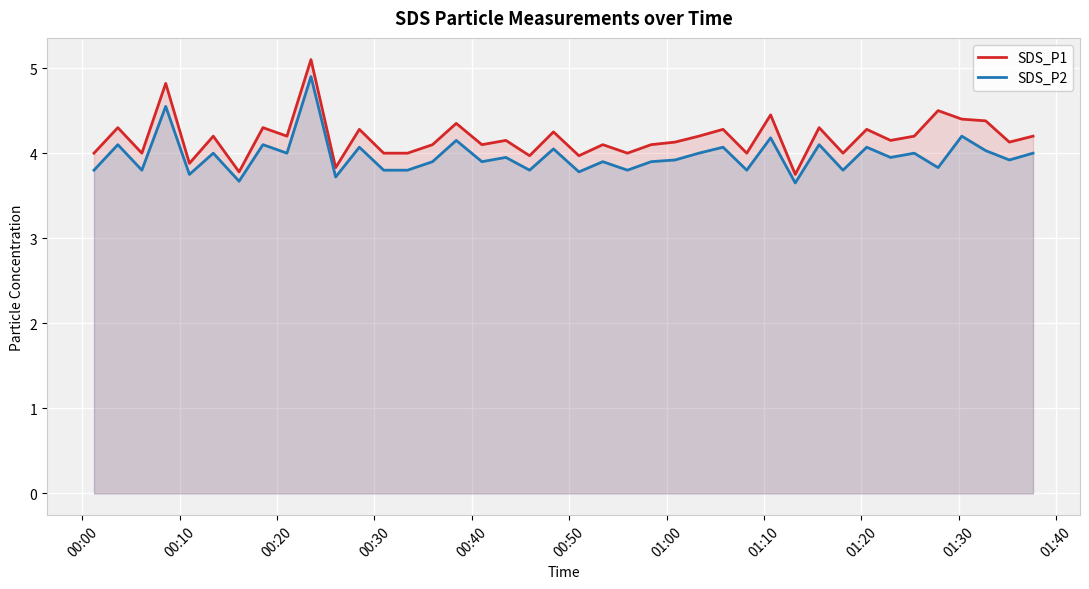

True or false: SDS_P1 and SDS_P2 cross at least once.

False